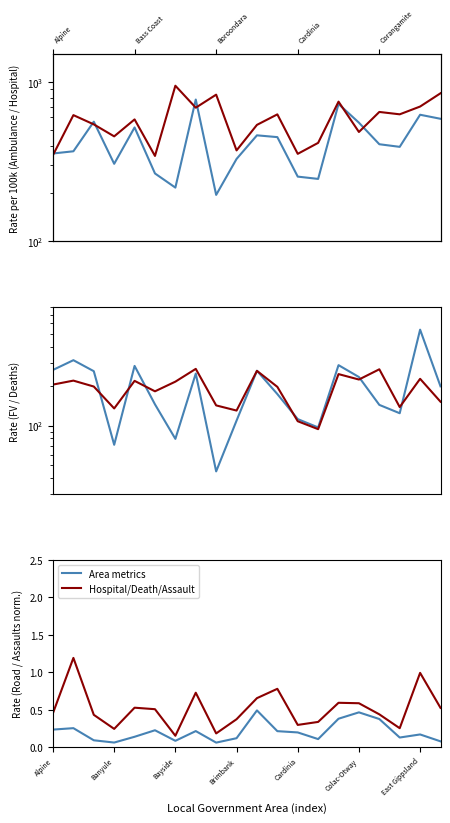

What is the total value across all series at 8?

1218.2